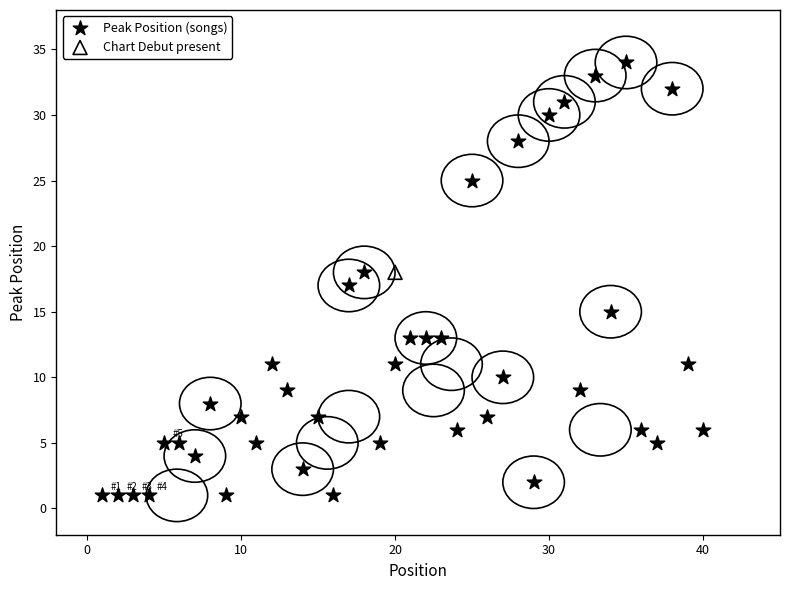

What are all the series names shown in the legend?

Peak Position (songs), Chart Debut present